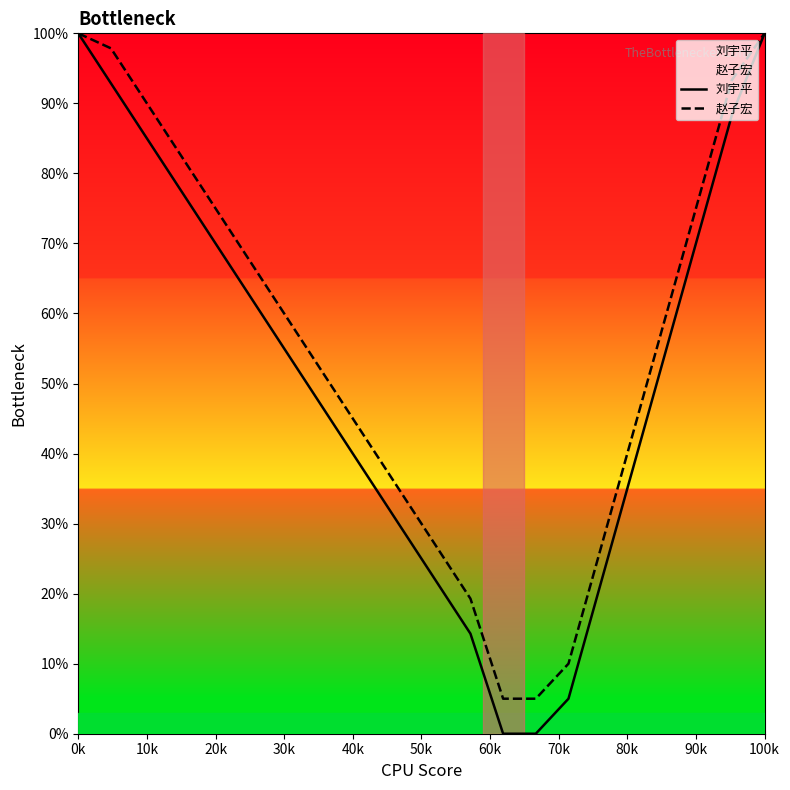

Which series has the largest total across all categories?

赵子宏